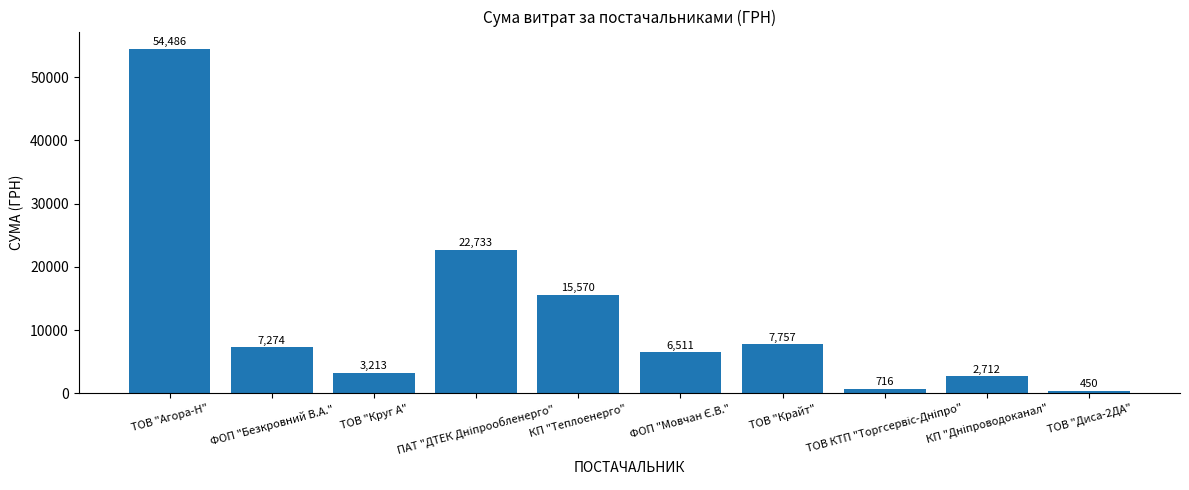

What is the value of the 9th bar from the left?

2712.0